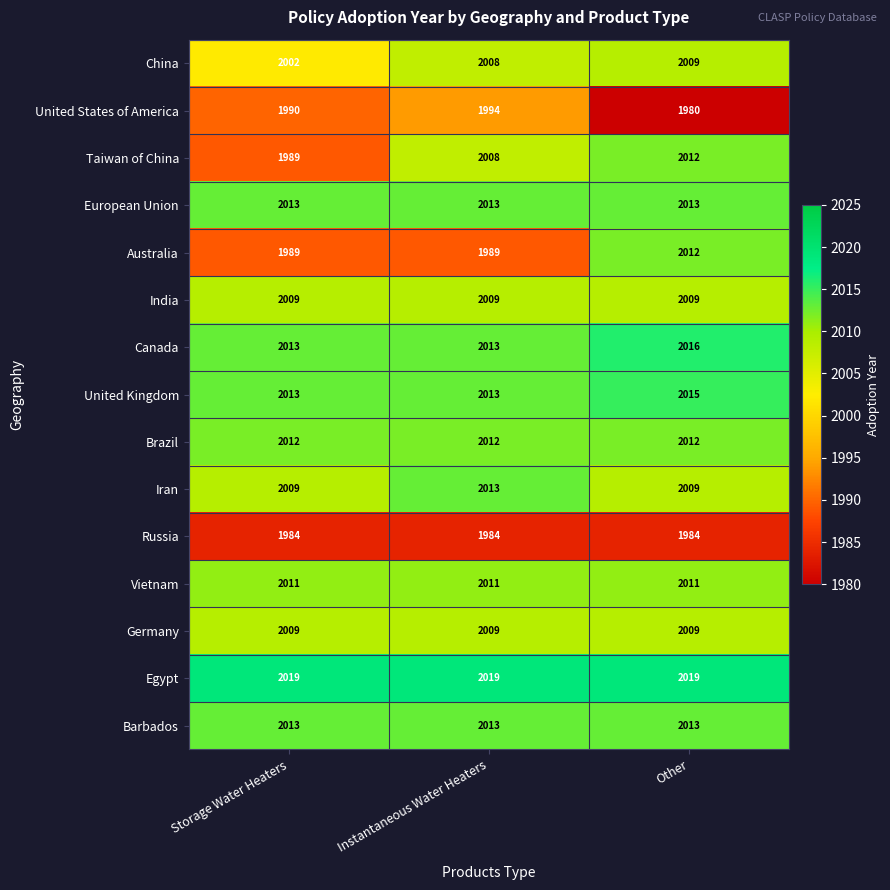

What is the spread (max minus min) of values at Storage Water Heaters?

35